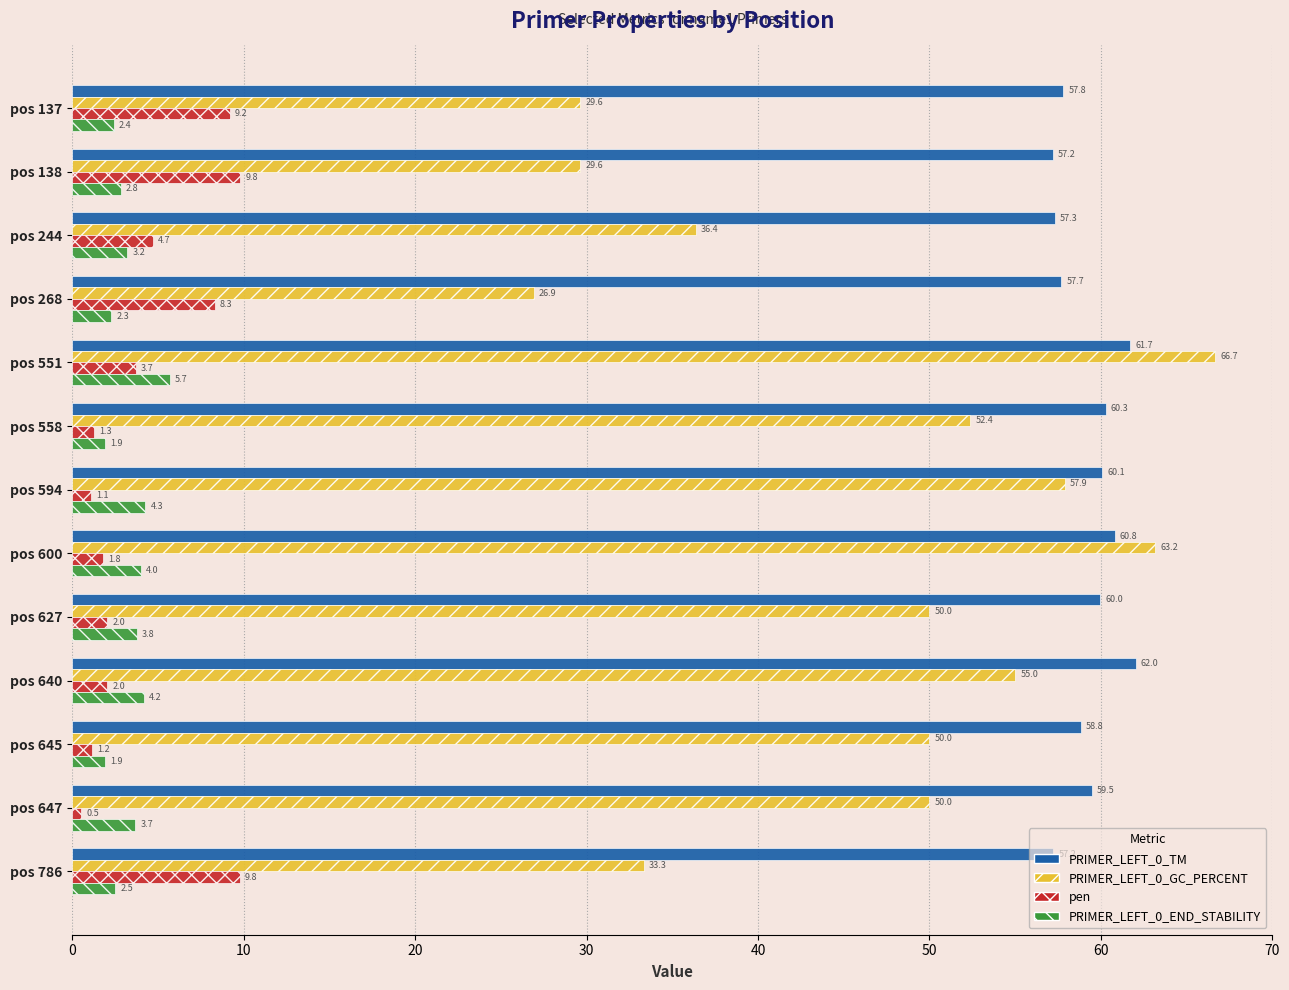

What is the average value of the PRIMER_LEFT_0_END_STABILITY series?

3.3